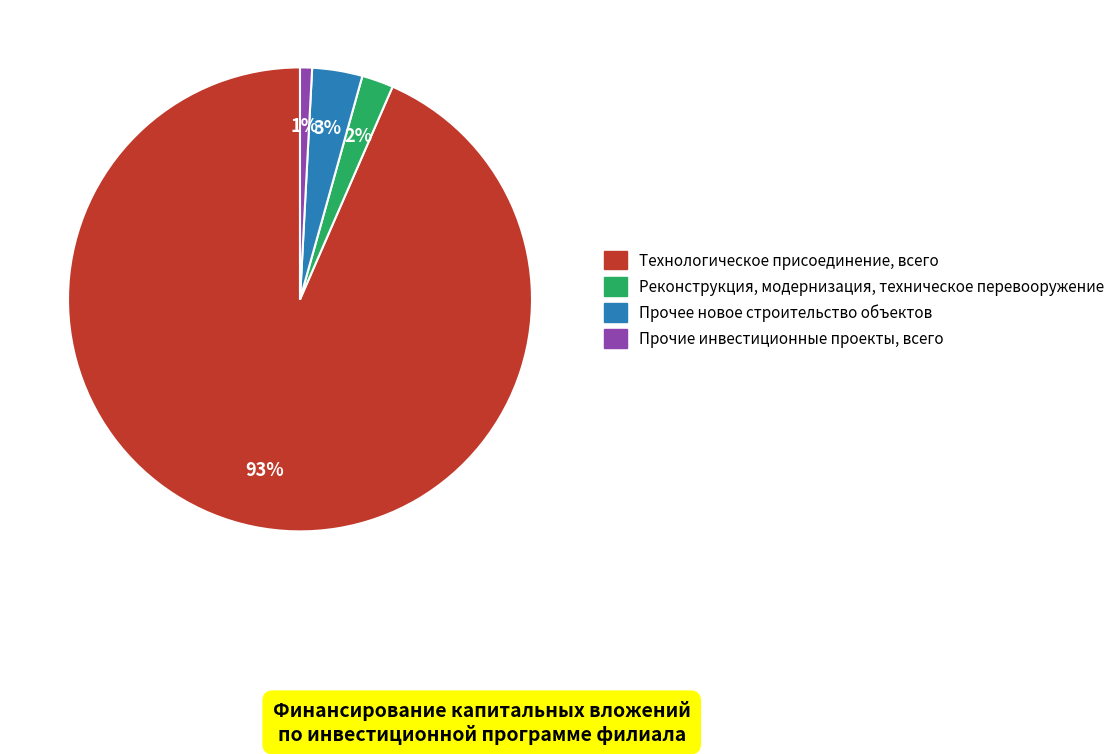

Does any single category account for the majority?

Yes